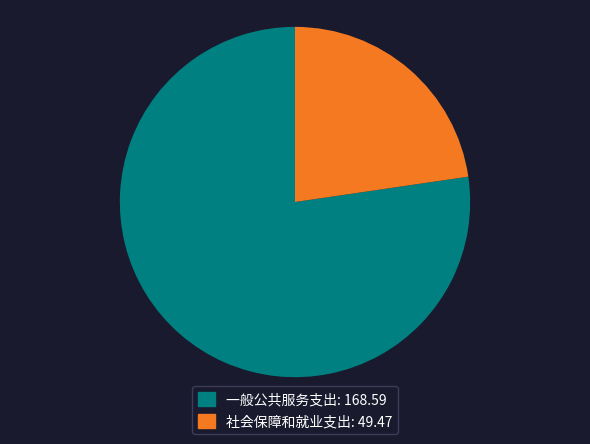

True or false: 社会保障和就业支出: 49.47 accounts for 23% of the total.

True